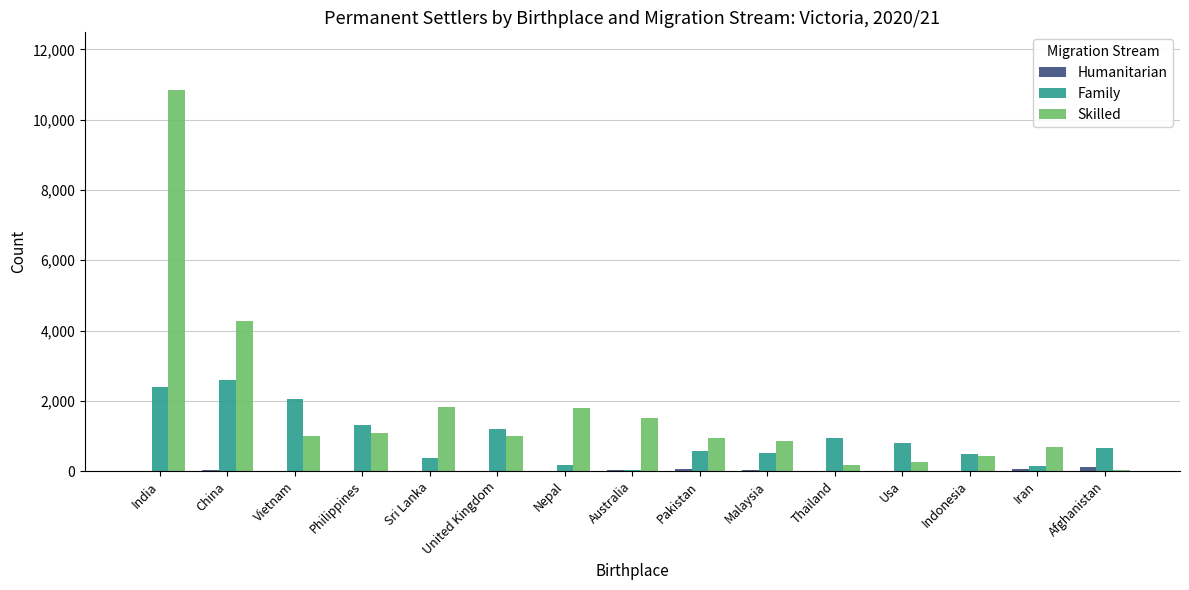

Between Sri Lanka and Iran, which series saw the biggest shift?

Skilled